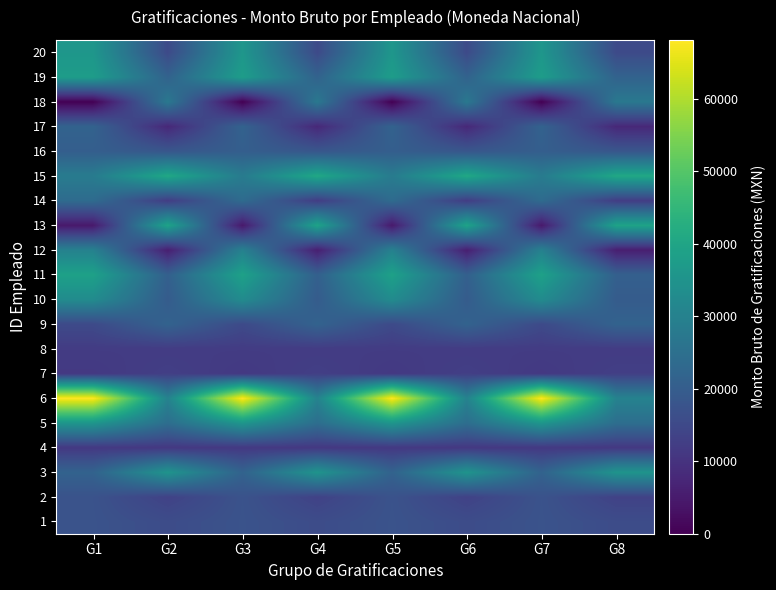

Reading left to right, list all the values displayed in this chart.

1: G1=17377.4	G2=15800.0	G3=17377.4	G4=15800.0	G5=17377.4	G6=15800.0	G7=17377.4	G8=15800.0
2: G1=17308.0	G2=13413.8	G3=17308.0	G4=13413.8	G5=17308.0	G6=13413.8	G7=17308.0	G8=13413.8
3: G1=21518.0	G2=35233.2	G3=21518.0	G4=35233.2	G5=21518.0	G6=35233.2	G7=21518.0	G8=35233.2
4: G1=11308.0	G2=11164.0	G3=11308.0	G4=11164.0	G5=11308.0	G6=11164.0	G7=11308.0	G8=11164.0
5: G1=35786.0	G2=24543.3	G3=35786.0	G4=24543.3	G5=35786.0	G6=24543.3	G7=35786.0	G8=24543.3
6: G1=68131.0	G2=30274.4	G3=68131.0	G4=30274.4	G5=68131.0	G6=30274.4	G7=68131.0	G8=30274.4
7: G1=11308.0	G2=12800.0	G3=11308.0	G4=12800.0	G5=11308.0	G6=12800.0	G7=11308.0	G8=12800.0
8: G1=12015.0	G2=12015.0	G3=12015.0	G4=12015.0	G5=12015.0	G6=12015.0	G7=12015.0	G8=12015.0
9: G1=15308.0	G2=21518.0	G3=15308.0	G4=21518.0	G5=15308.0	G6=21518.0	G7=15308.0	G8=21518.0
10: G1=32816.0	G2=19708.0	G3=32816.0	G4=19708.0	G5=32816.0	G6=19708.0	G7=32816.0	G8=19708.0
11: G1=38951.2	G2=20786.0	G3=38951.2	G4=20786.0	G5=38951.2	G6=20786.0	G7=38951.2	G8=20786.0
12: G1=29908.0	G2=5815.9	G3=29908.0	G4=5815.9	G5=29908.0	G6=5815.9	G7=29908.0	G8=5815.9
13: G1=4620.3	G2=39518.0	G3=4620.3	G4=39518.0	G5=4620.3	G6=39518.0	G7=4620.3	G8=39518.0
14: G1=23800.0	G2=12308.0	G3=23800.0	G4=12308.0	G5=23800.0	G6=12308.0	G7=23800.0	G8=12308.0
15: G1=28296.5	G2=40765.8	G3=28296.5	G4=40765.8	G5=28296.5	G6=40765.8	G7=28296.5	G8=40765.8
16: G1=20395.5	G2=18300.0	G3=20395.5	G4=18300.0	G5=20395.5	G6=18300.0	G7=20395.5	G8=18300.0
17: G1=21518.0	G2=7760.3	G3=21518.0	G4=7760.3	G5=21518.0	G6=7760.3	G7=21518.0	G8=7760.3
18: G1=0.0	G2=27383.0	G3=0.0	G4=27383.0	G5=0.0	G6=27383.0	G7=0.0	G8=27383.0
19: G1=37766.4	G2=21518.0	G3=37766.4	G4=21518.0	G5=37766.4	G6=21518.0	G7=37766.4	G8=21518.0
20: G1=35860.9	G2=15308.0	G3=35860.9	G4=15308.0	G5=35860.9	G6=15308.0	G7=35860.9	G8=15308.0